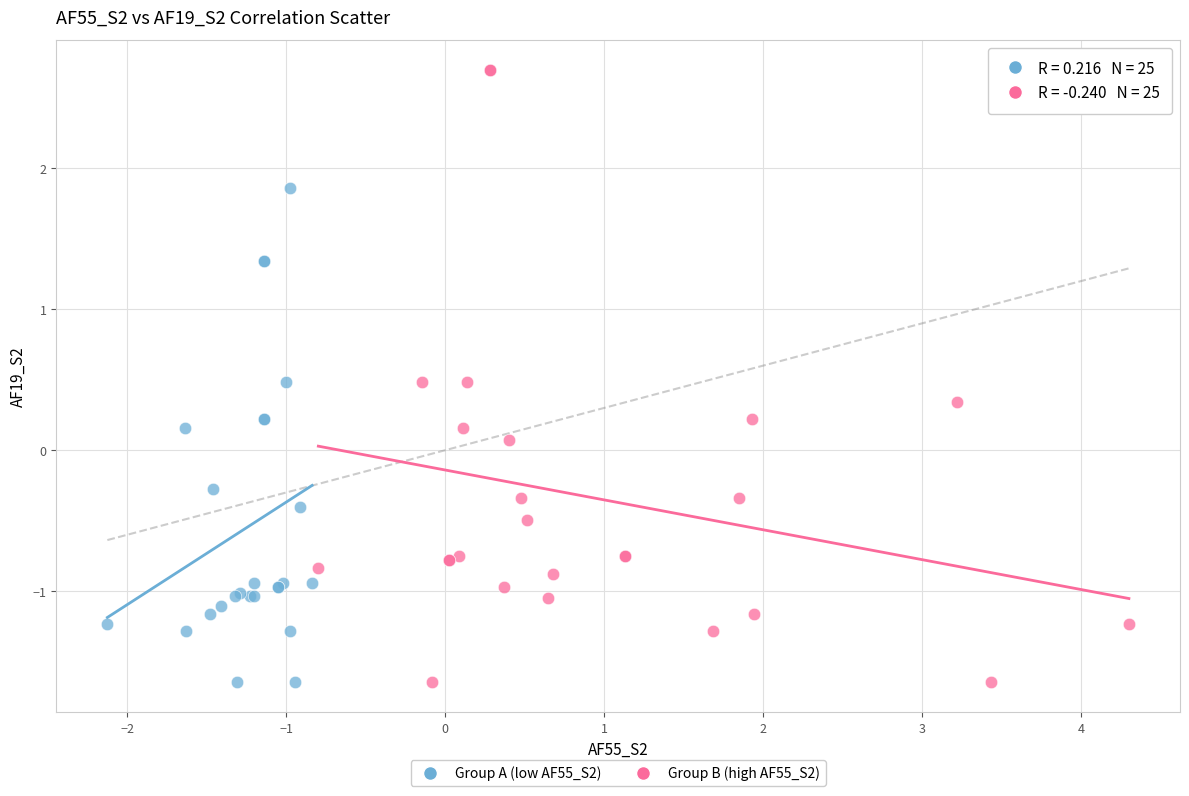

Which series has the largest Y range (max minus min)?

Group B (high AF55_S2)